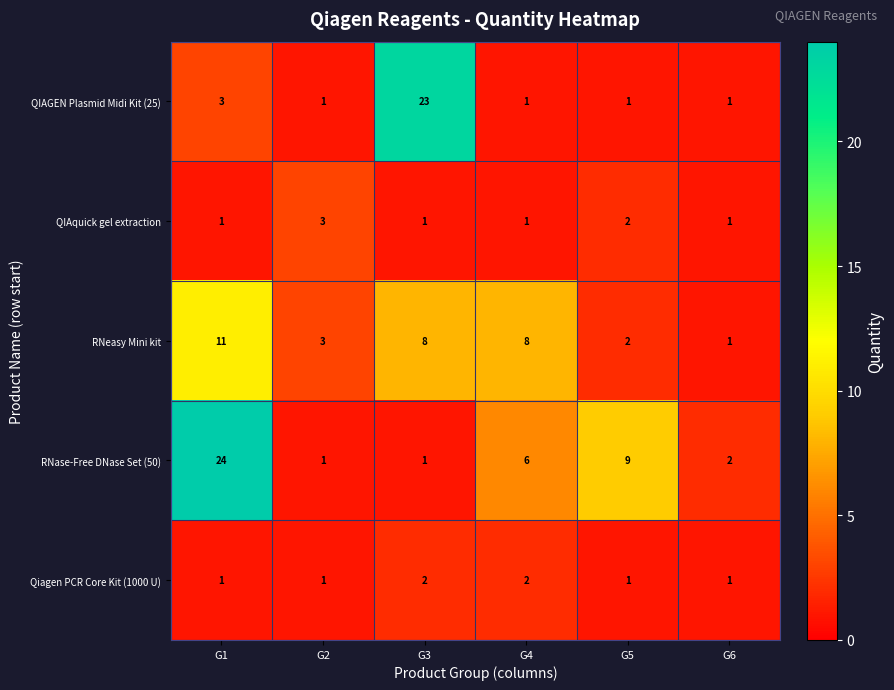

What is the sum of all RNase-Free DNase Set (50) values?

43